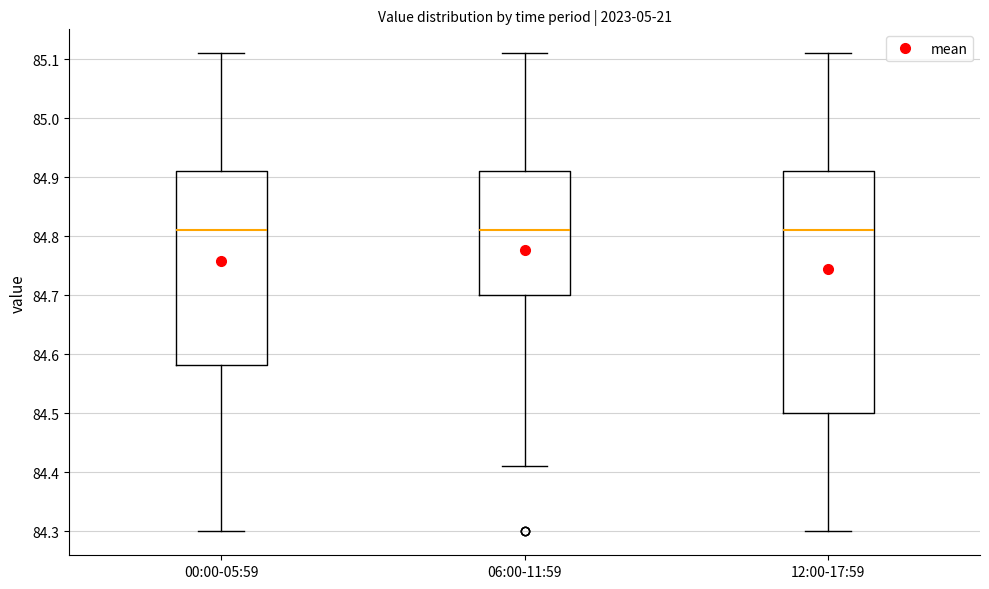

Where is the upper edge of the box for 12:00-17:59 on the y-axis? The values are not printed on the chart, so give them approximately, as read against the axis.

84.91